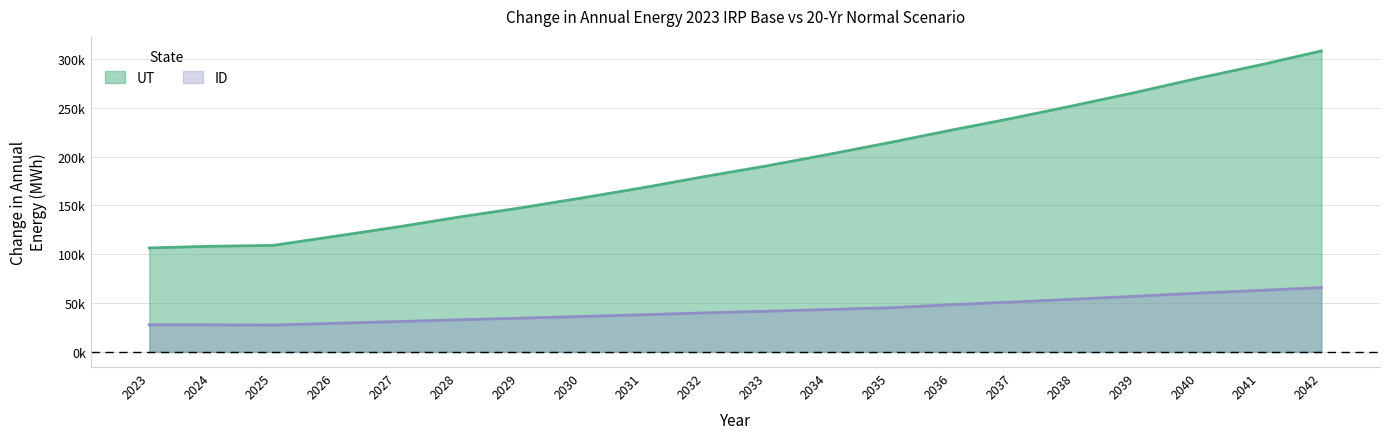

Does the chart display data point markers on the line(s)?

No